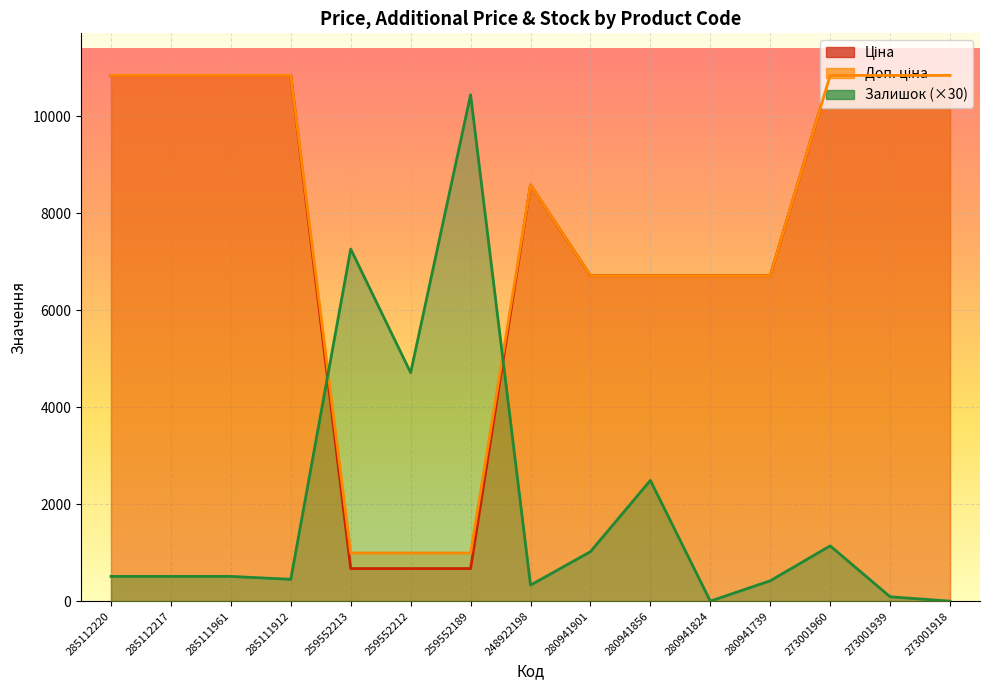

The Доп. ціна series shows 3274.9 at 280941739. True or false?

False